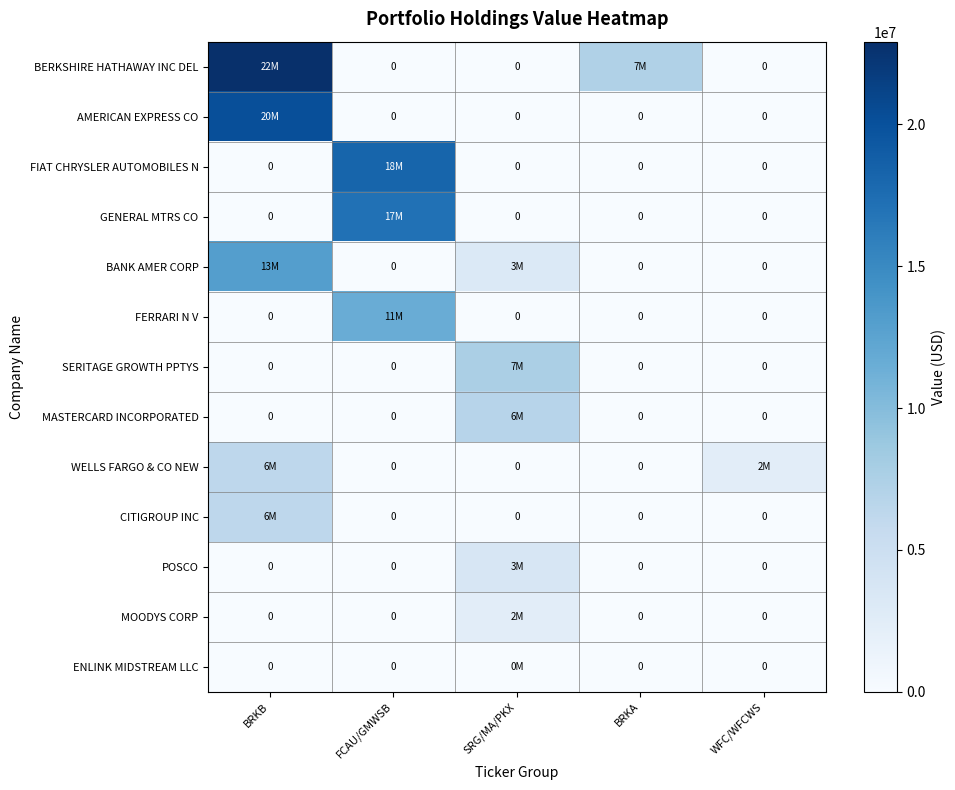

What is the maximum value for GENERAL MTRS CO?

17160000